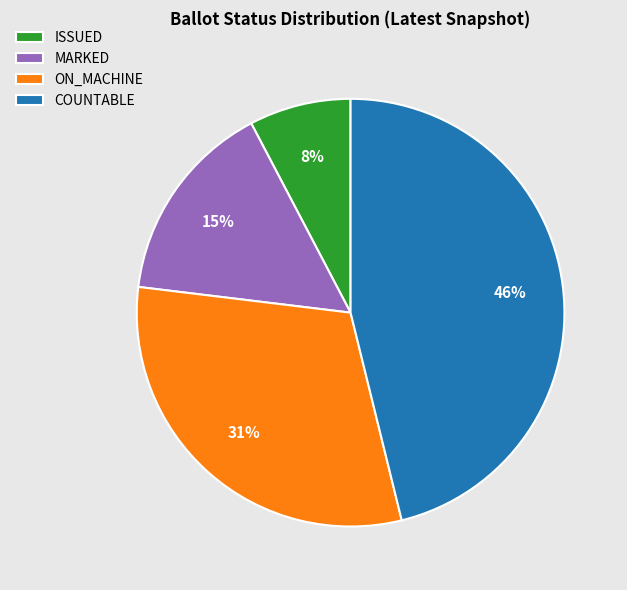

Rank the categories by value from lowest to highest.

ISSUED, MARKED, ON_MACHINE, COUNTABLE